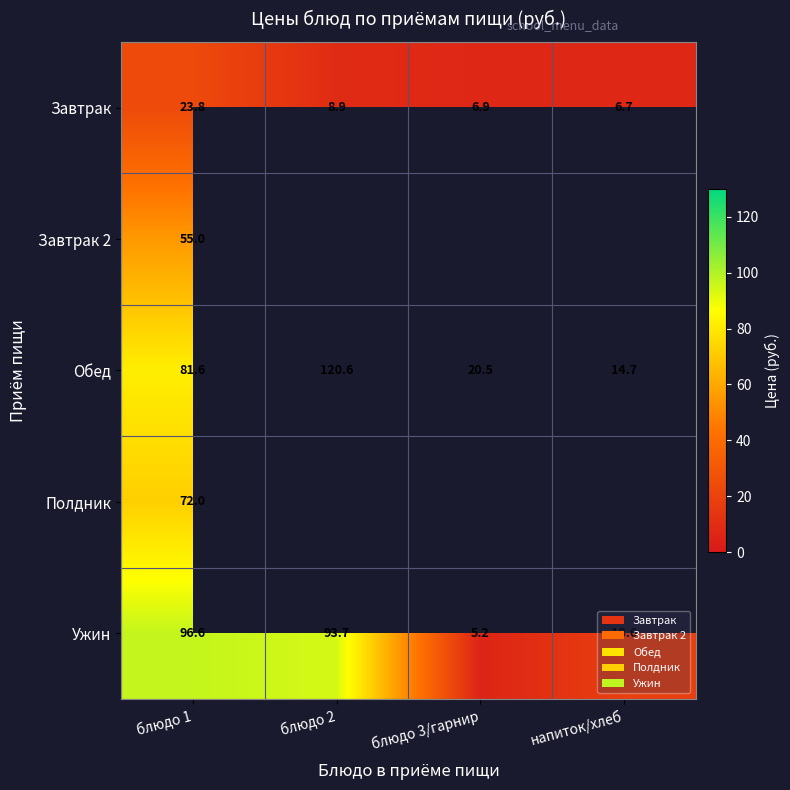

What is the spread (max minus min) of values at блюдо 1?

72.8